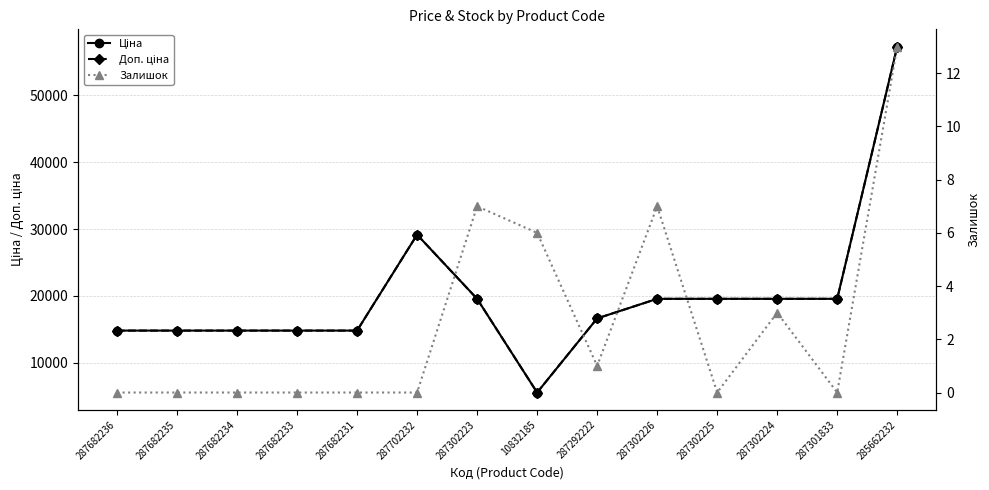

What is the sum of all Доп. ціна values?

280519.9